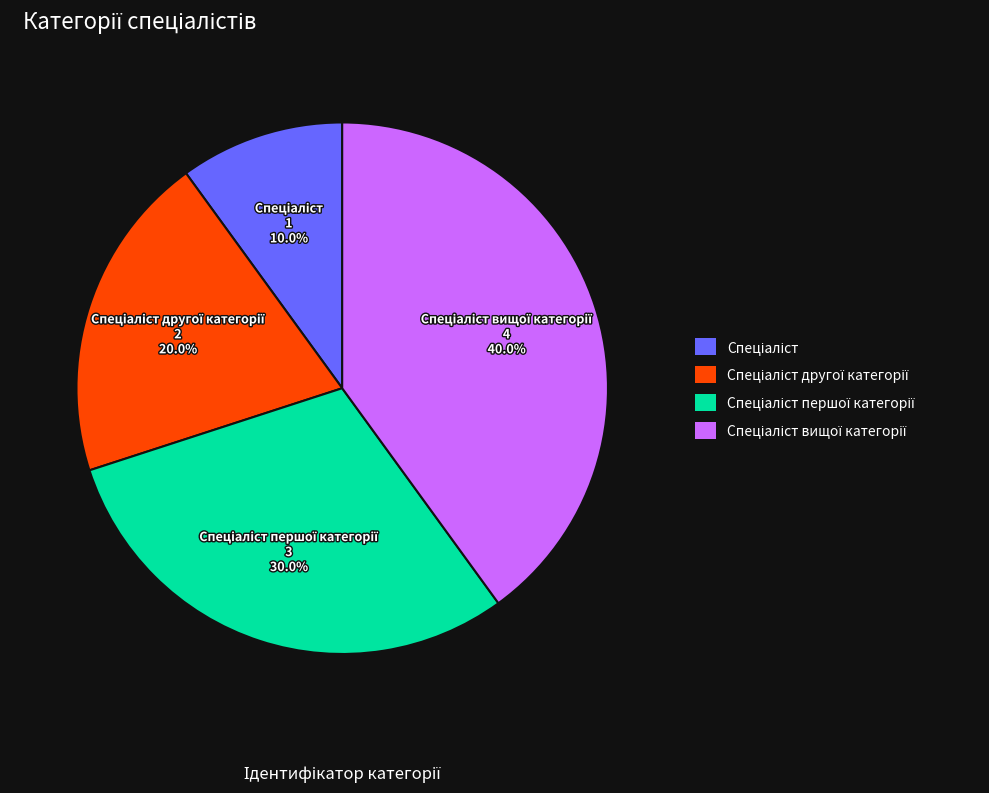

Count the number of slices in the pie.

4